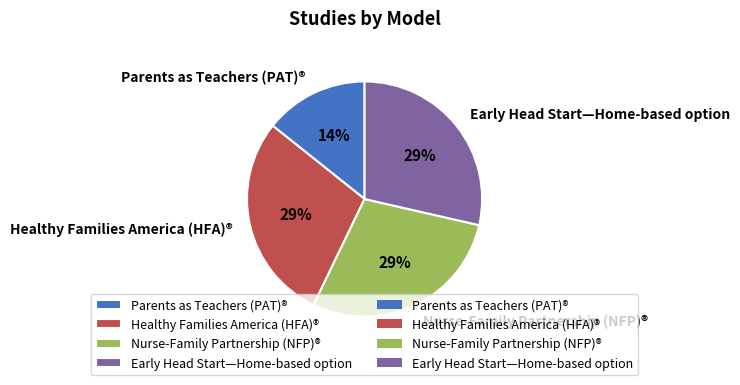

What is the smallest slice in the pie chart?

Parents as Teachers (PAT)®